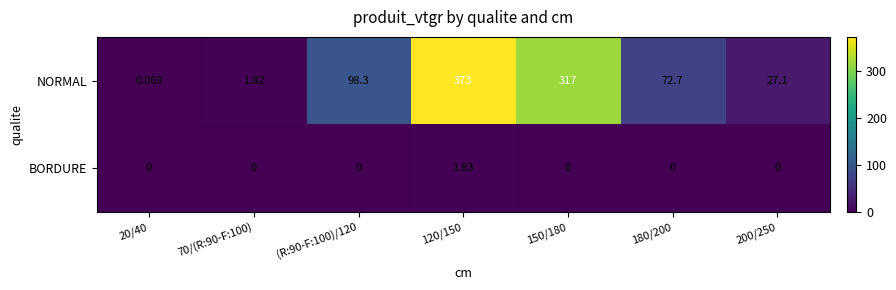

Rank the series by their maximum value, from highest to lowest.

NORMAL, BORDURE